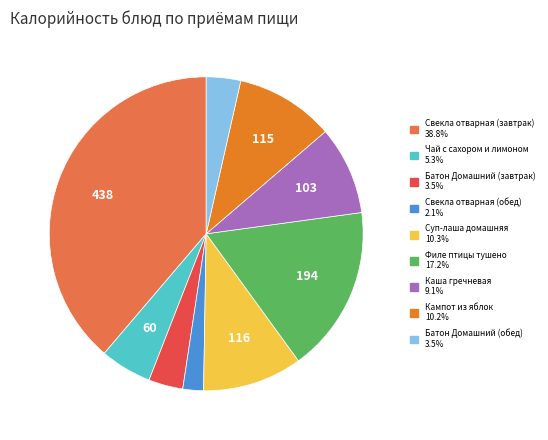

How many segments does this pie chart have?

9